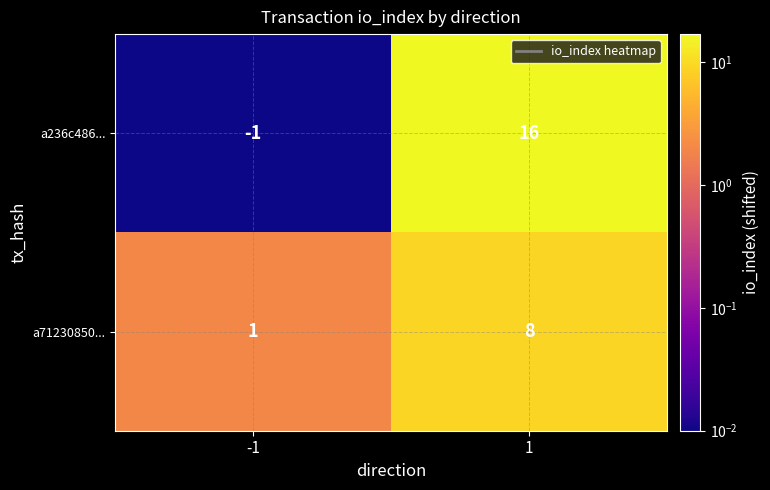

Reading left to right, list all the values displayed in this chart.

a236c486...: -1	16
a71230850...: 1	8